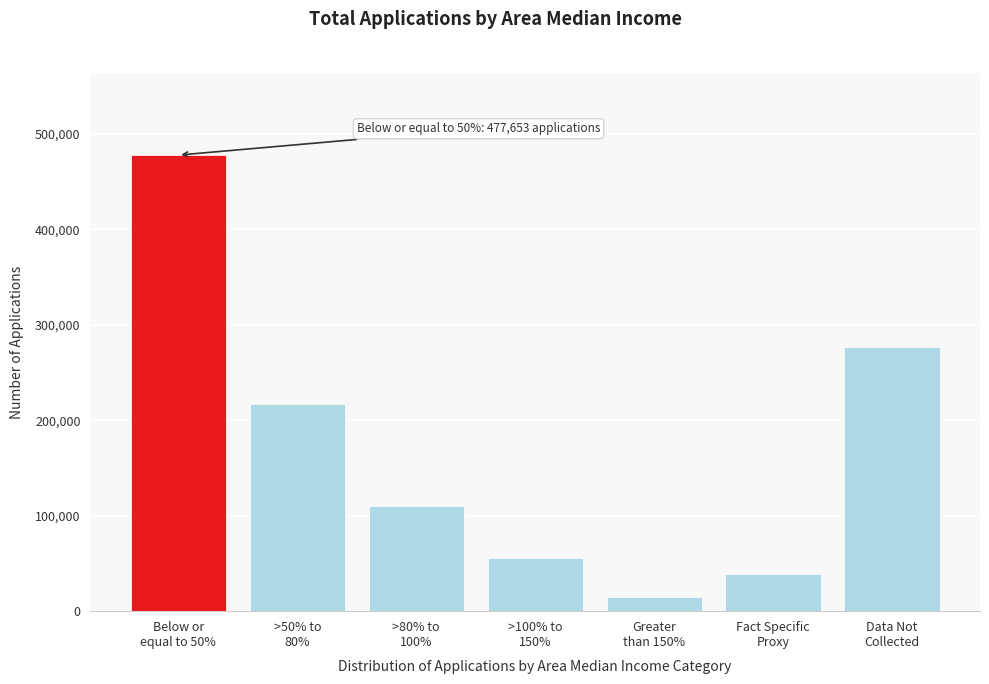

Reading left to right, what are all the values shown in this chart?

477653	217391	109755	55219	15067	39070	276149